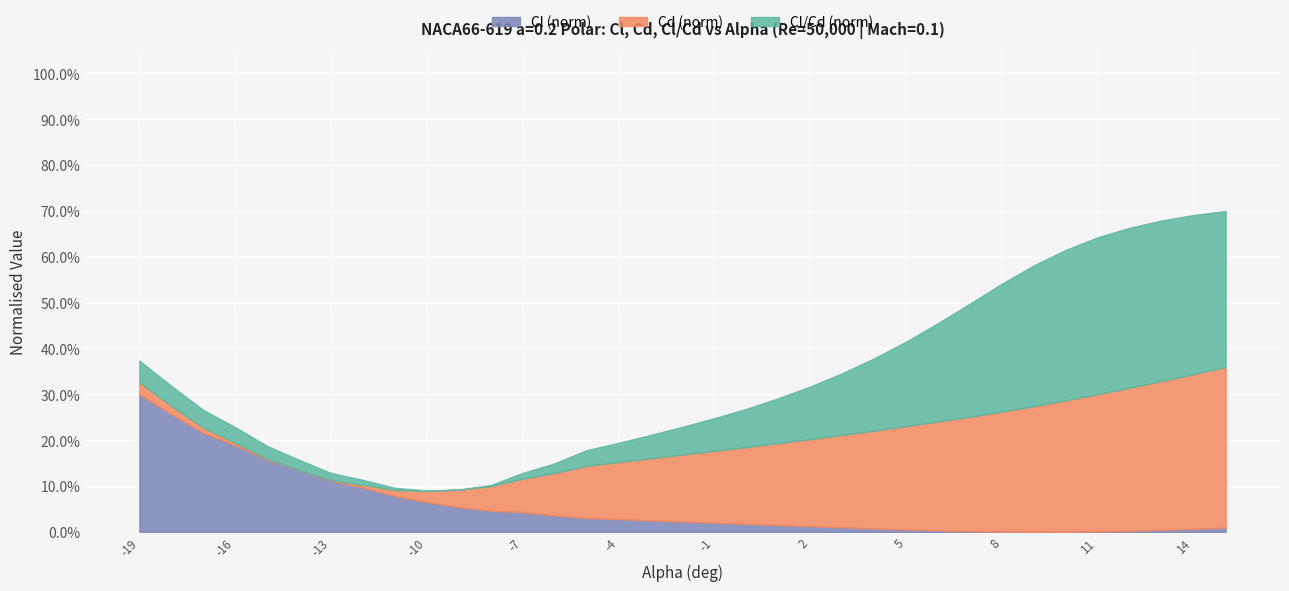

What is the average value of the Cl/Cd series?

7.1